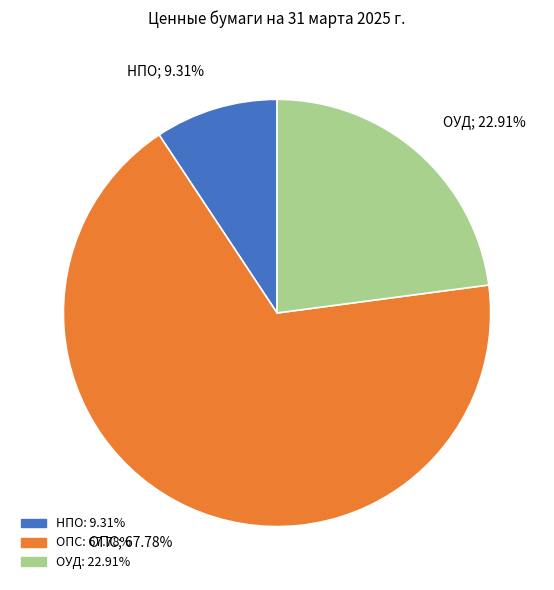

Approximately how many times larger is the value at ОУД compared to НПО?

2.5